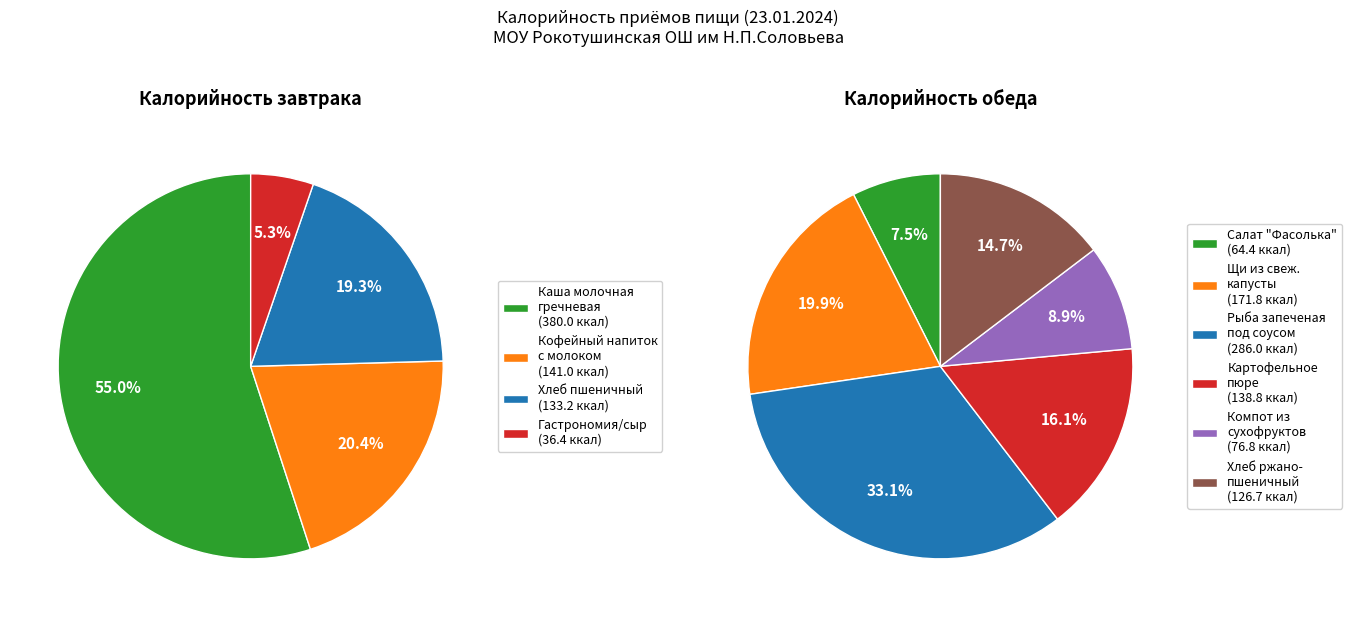

What is the change in value from Завтрак (хлеб пшеничный) to Обед (1 блюдо)?

+38.6